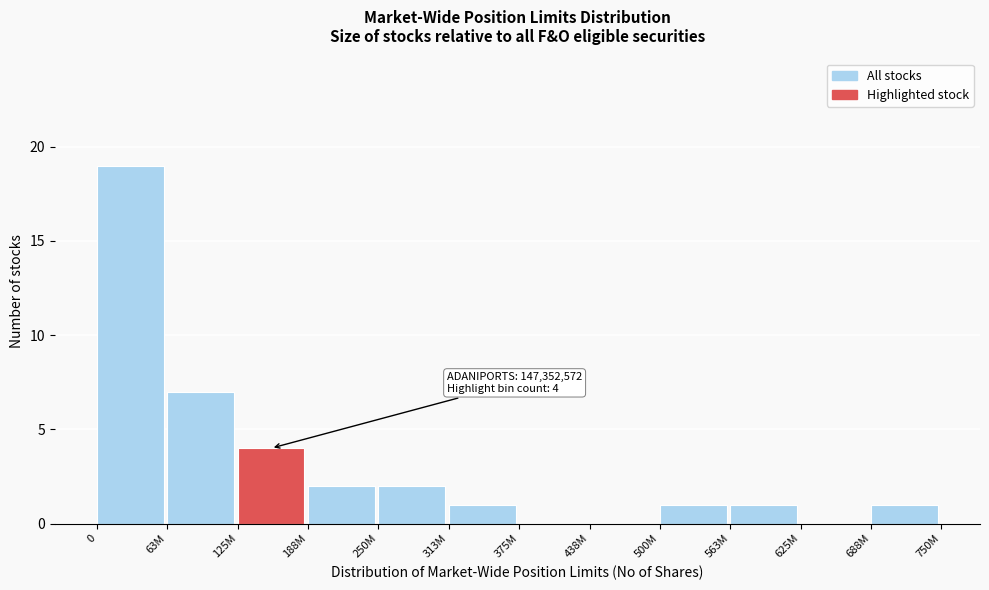

Reading left to right, list all the values displayed in this chart.

0=19	63M=7	125M=4	188M=2	250M=2	313M=1	375M=0	438M=0	500M=1	563M=1	625M=0	688M=1